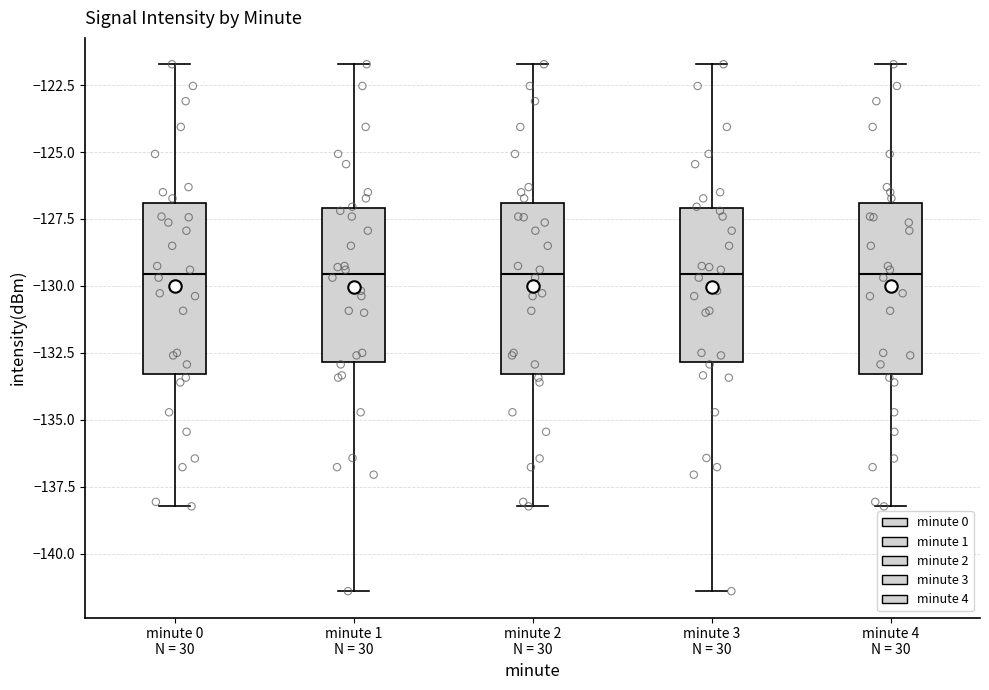

Reading left to right, read every box against the y-axis: the position of its median line, the range the box covers, and the ends of its whiskers. The values are not printed on the chart, so give them approximately, as read against the axis.

minute 0 N = 30: median -129.5, box -133.5 to -127.0, whiskers -138.0 to -121.5
minute 1 N = 30: median -129.5, box -133.0 to -127.0, whiskers -141.5 to -121.5
minute 2 N = 30: median -129.5, box -133.5 to -127.0, whiskers -138.0 to -121.5
minute 3 N = 30: median -129.5, box -133.0 to -127.0, whiskers -141.5 to -121.5
minute 4 N = 30: median -129.5, box -133.5 to -127.0, whiskers -138.0 to -121.5